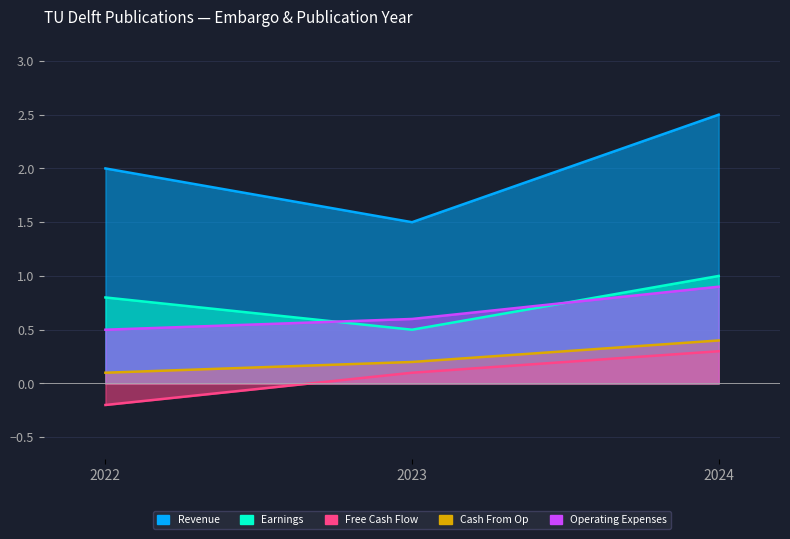

Which category has the lowest value across all series?

2022